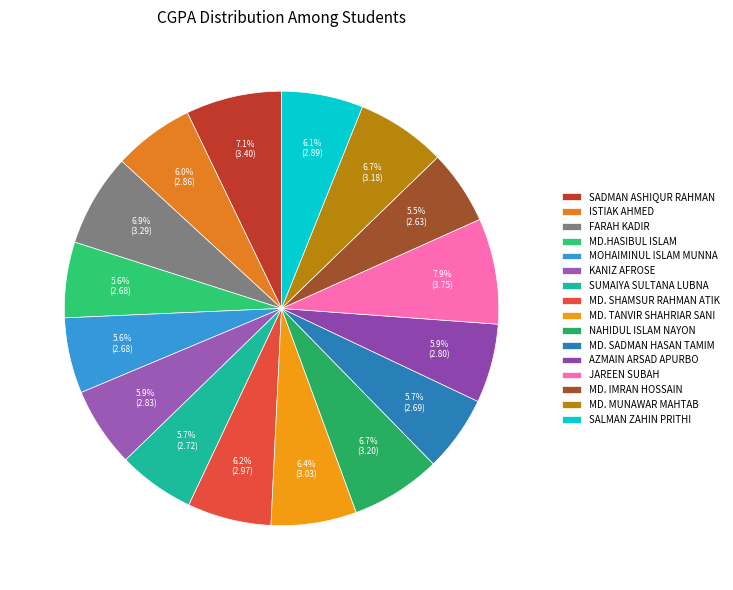

To the nearest percent, what is the combined percentage of MD. IMRAN HOSSAIN and MD. MUNAWAR MAHTAB?

12%